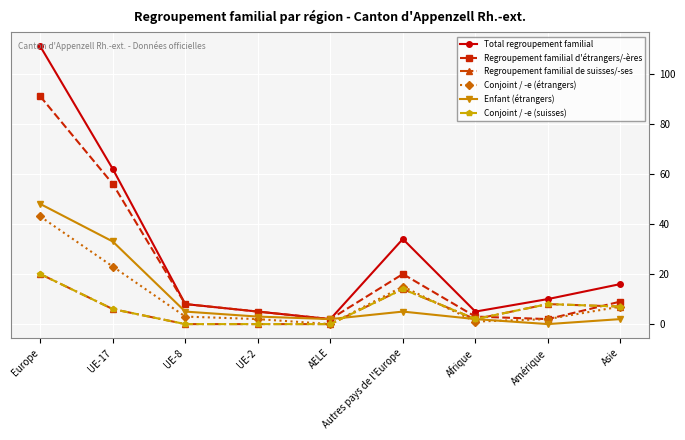

True or false: Regroupement familial d'étrangers/-ères has a value of 2 at UE-2.

False